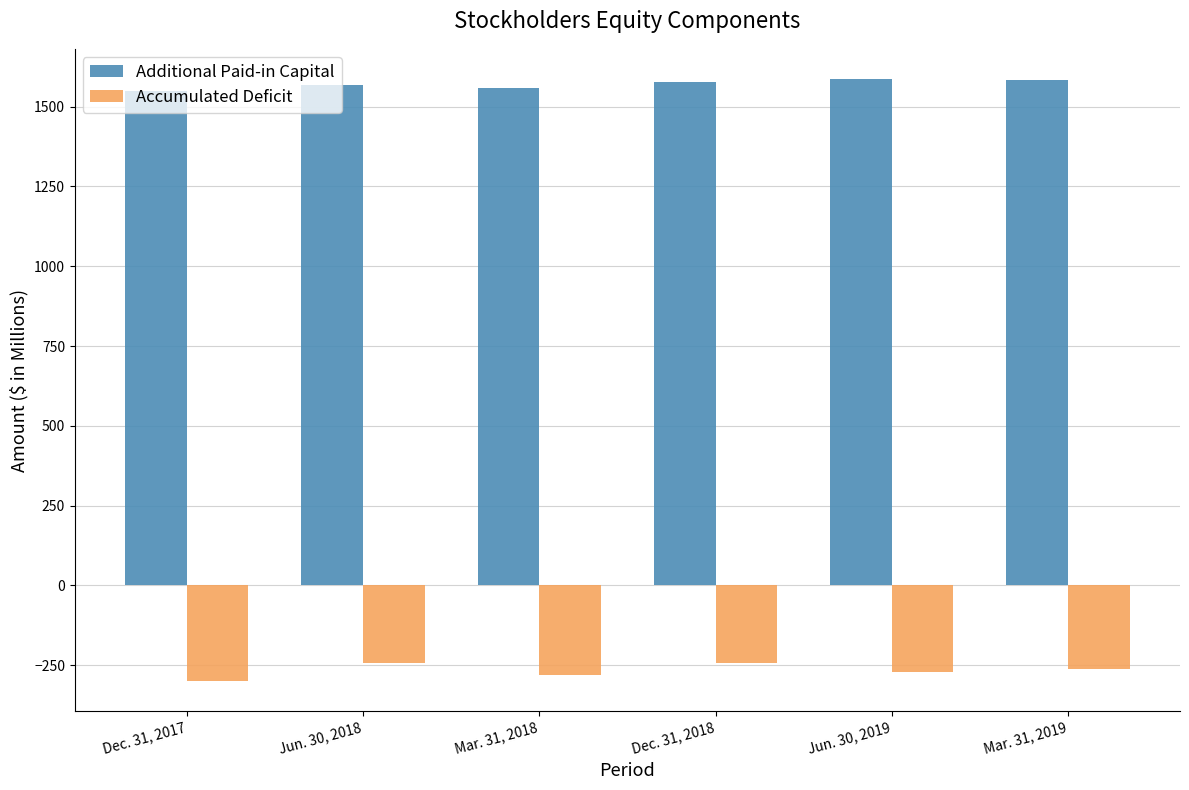

At which label does Additional Paid-in Capital first exceed 1578?

Dec. 31, 2018